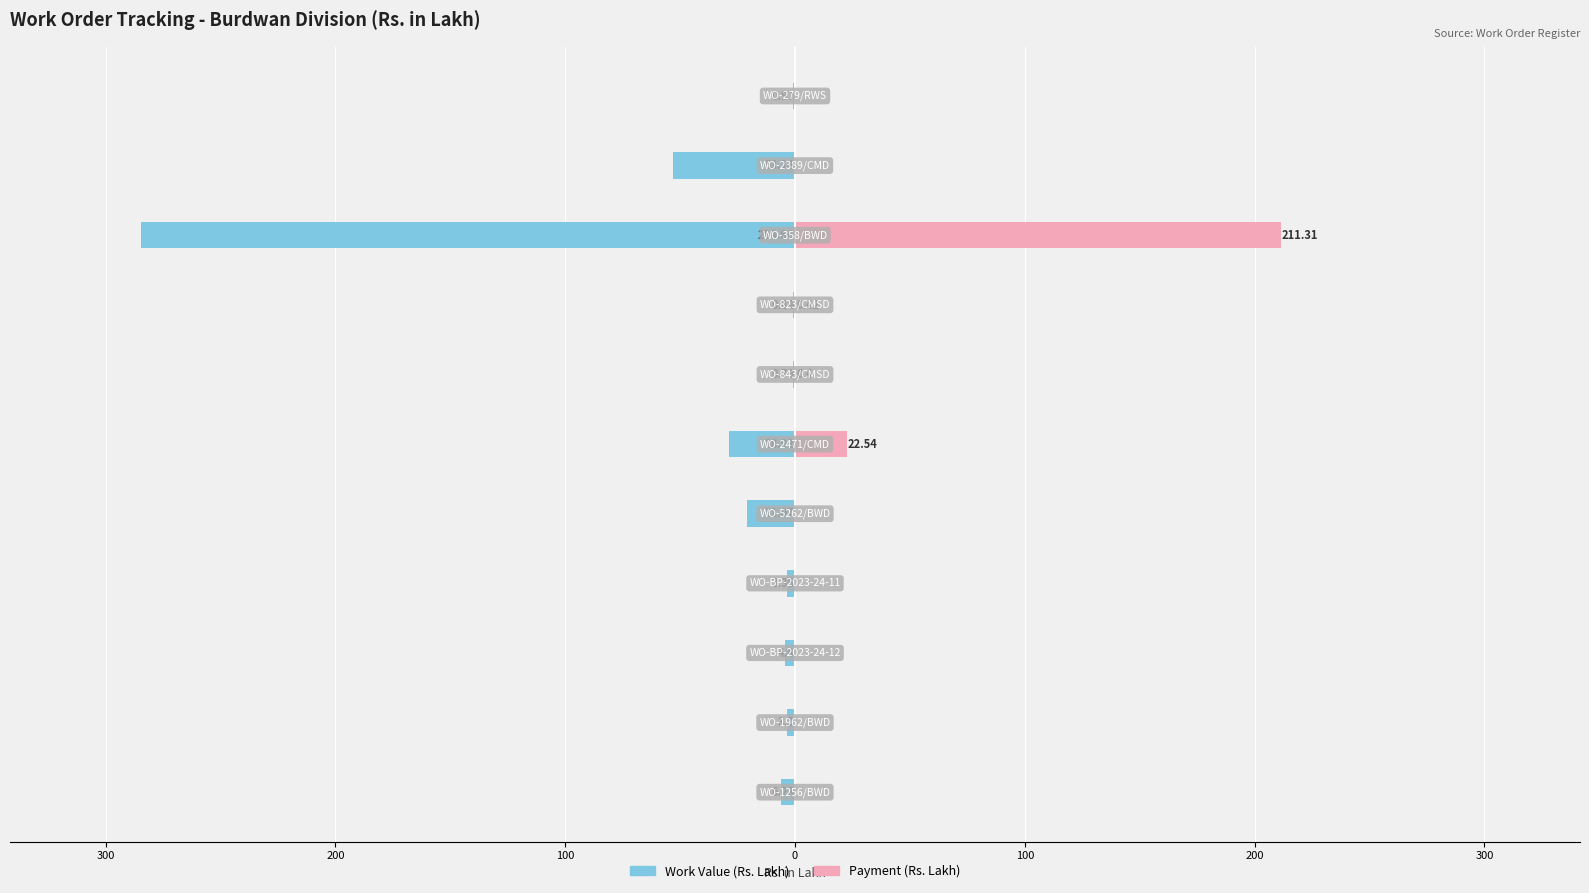

Count the number of data series in this chart.

2